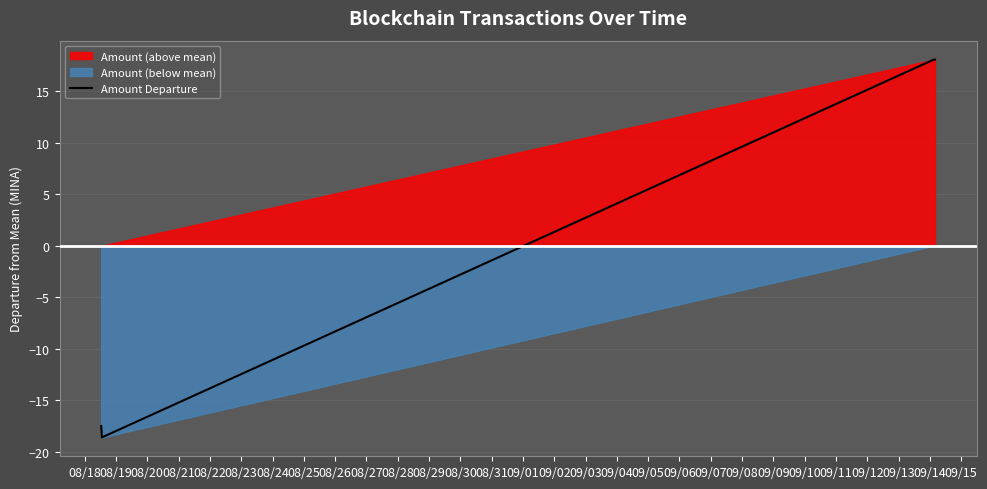

How many interior local valleys (lower than both neighbors) does the data have?

1